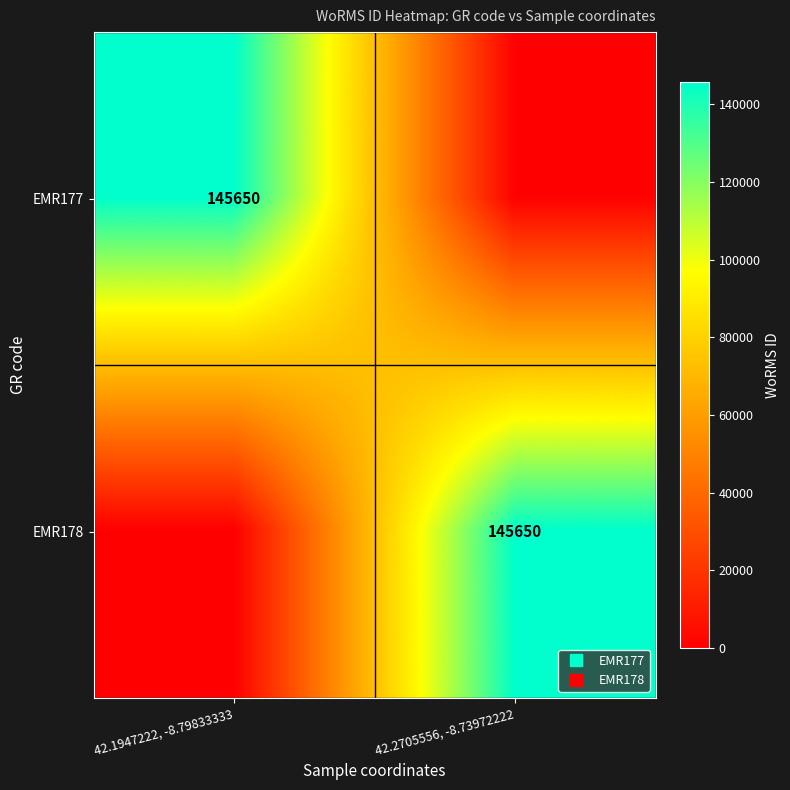

At 42.1947222, -8.79833333, list the series in order from smallest to largest.

EMR178, EMR177